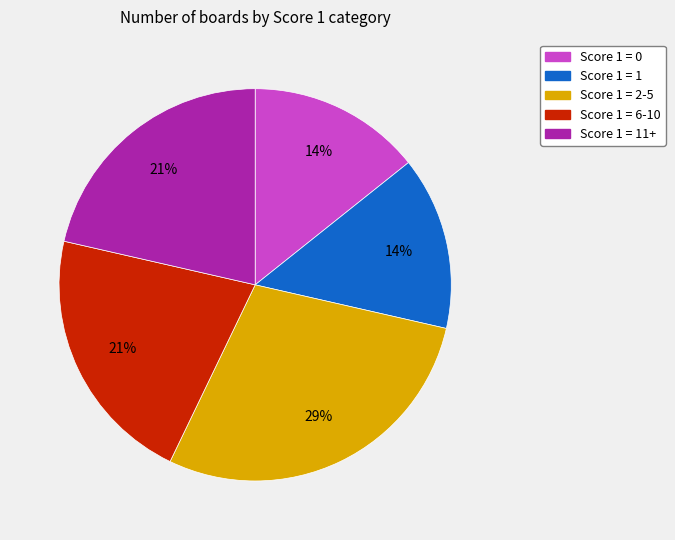

Is Score 1 = 1 the majority of the pie?

No